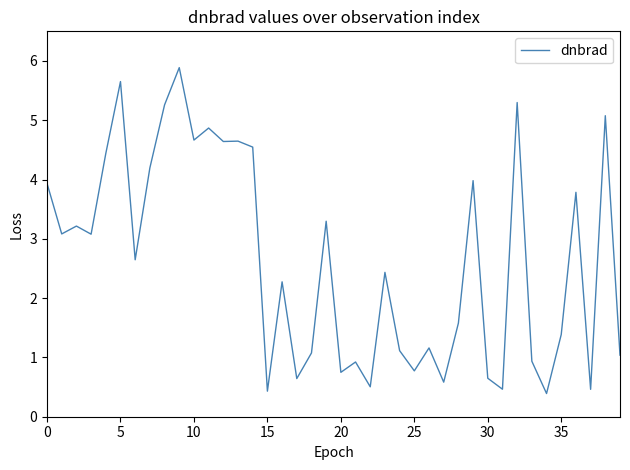

What is the difference between the maximum and minimum values?

5.5